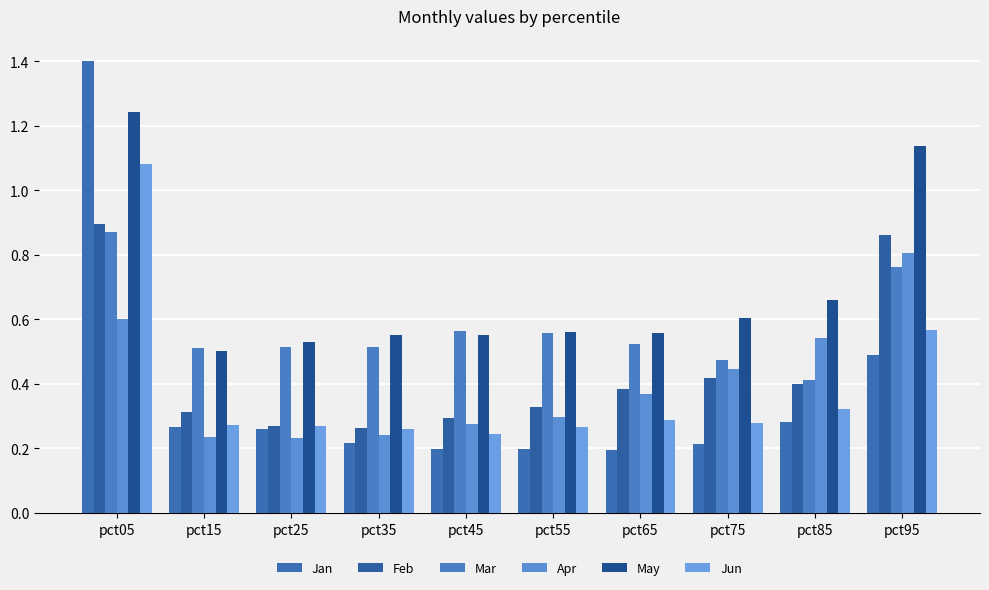

Count the number of data series in this chart.

6